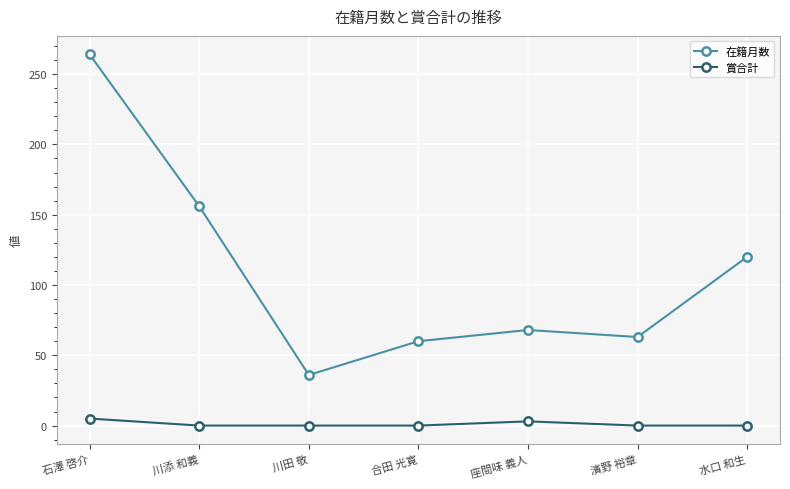

Which label corresponds to the largest value in the chart?

石澤 啓介